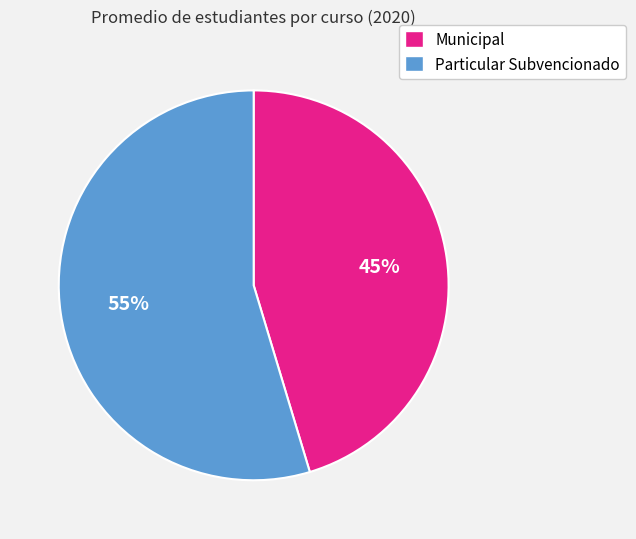

How many slices are in this pie chart?

2